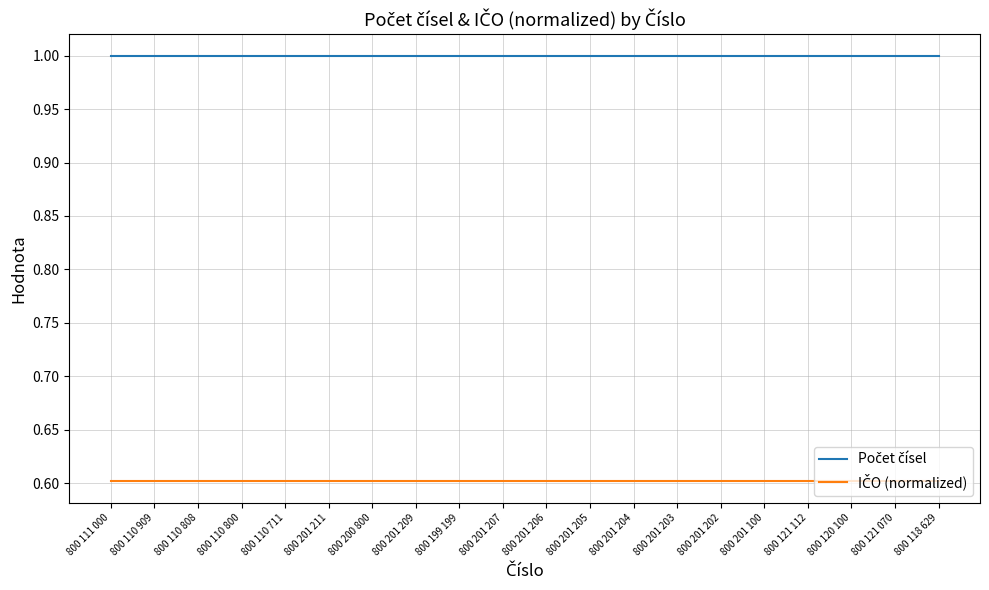

What position from the right is 800 120 100?

3